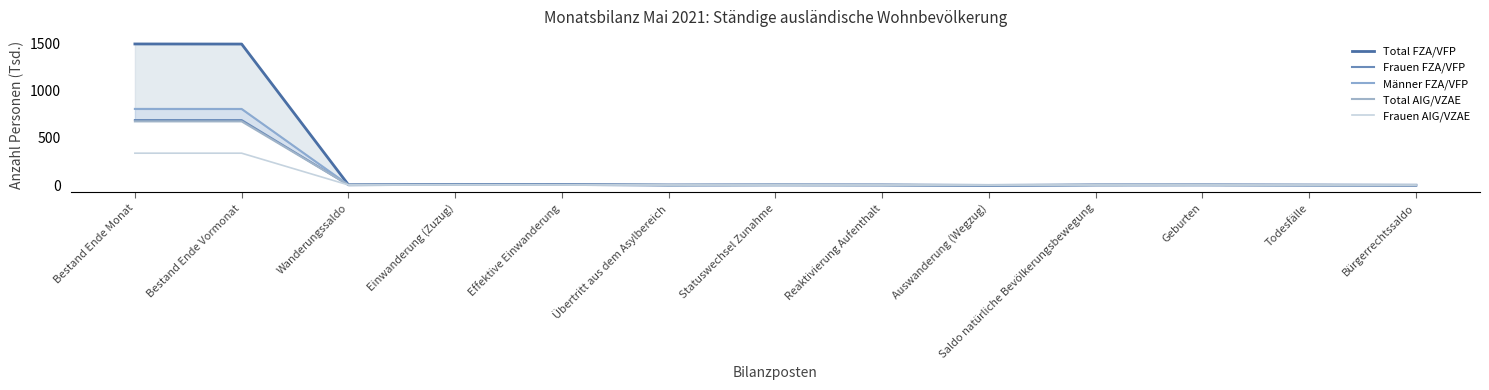

At which category does Frauen AIG/VZAE reach its first local peak?

Einwanderung (Zuzug)